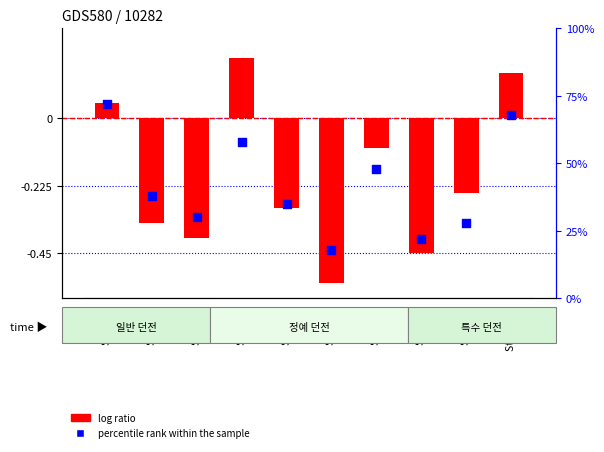

What are all the series names shown in the legend?

log ratio, percentile rank within the sample